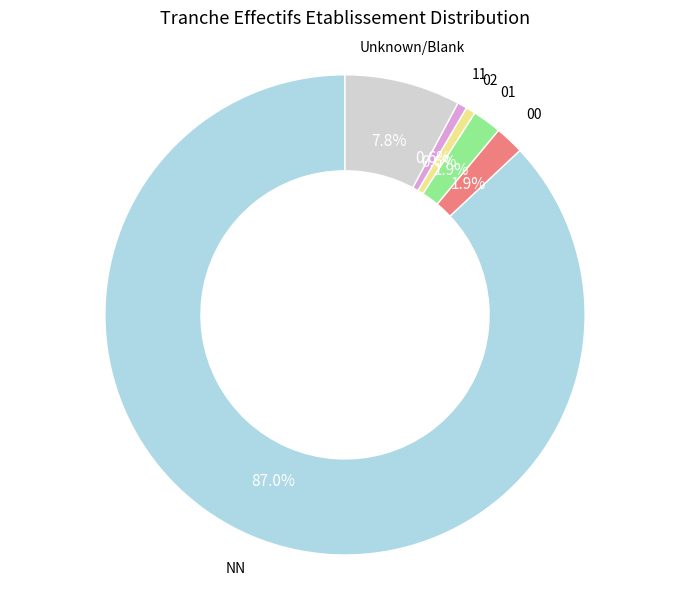

What percentage is NOT represented by 01?

98.1%